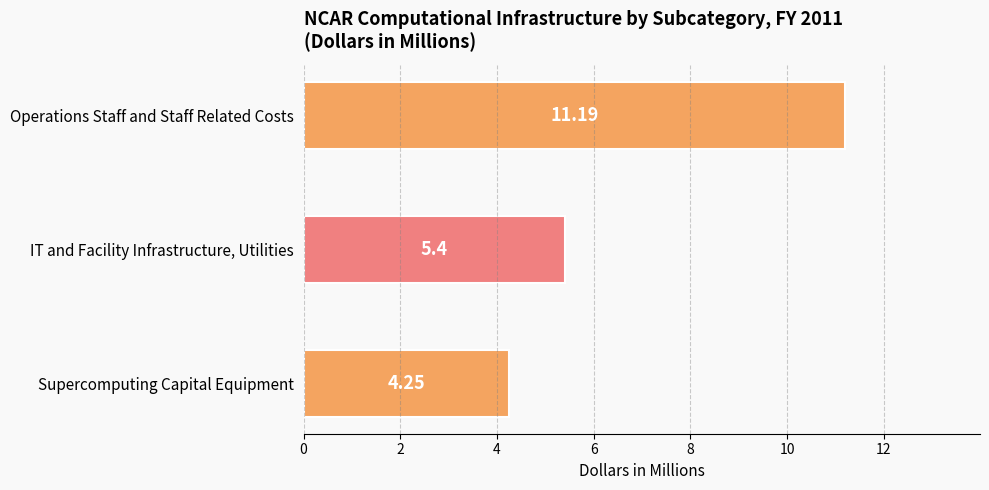

At which category does the chart reach its minimum across all series?

Supercomputing Capital Equipment